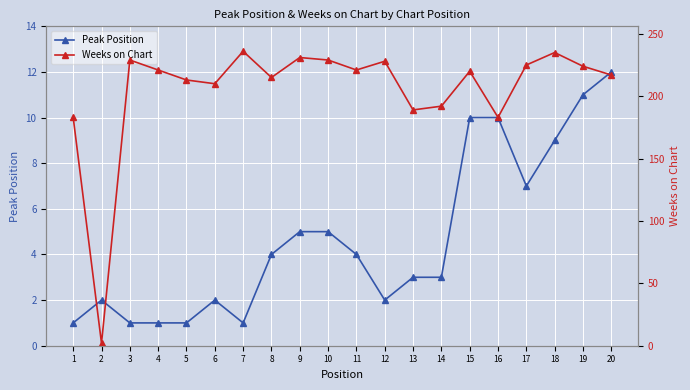

What is the value of the Weeks on Chart point at the 10th from the left?

229